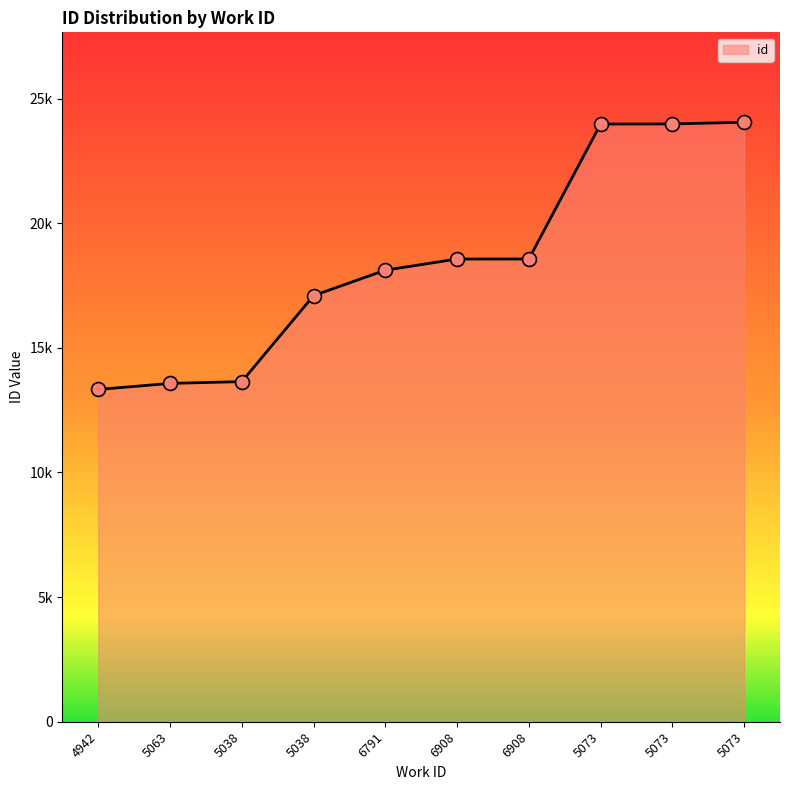

What is the ratio of the value at 6791 to the value at 5038?

1.3